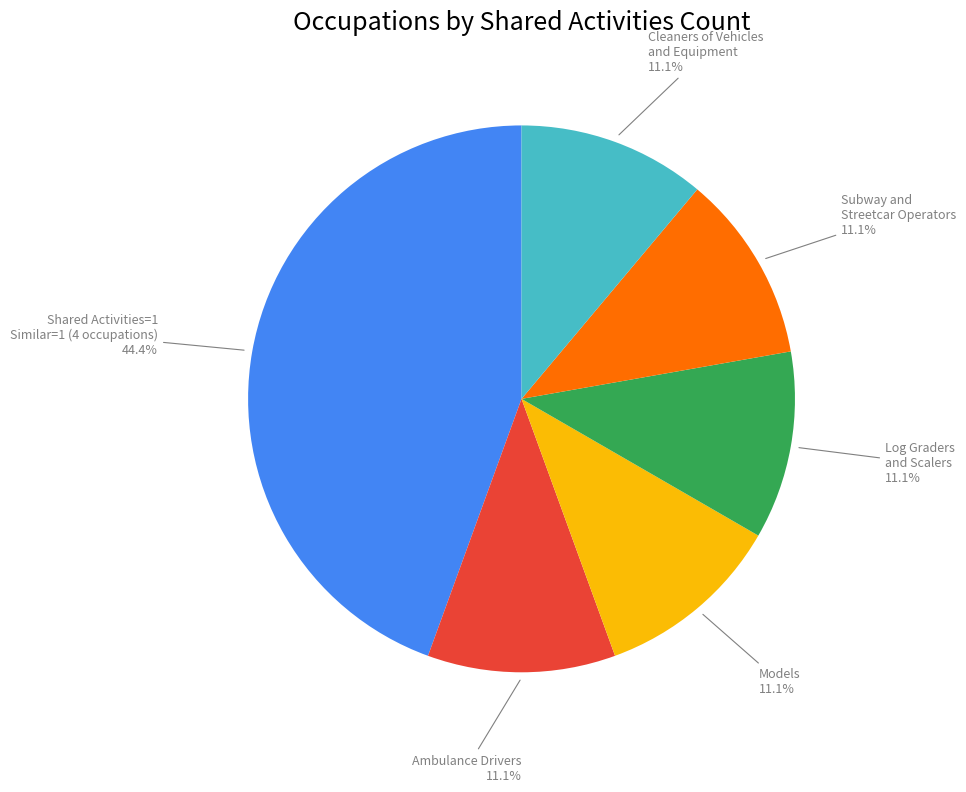

Between Shared Activities=1 Similar=1 (4 occupations) and Subway and Streetcar Operators, which is larger?

Shared Activities=1 Similar=1 (4 occupations)